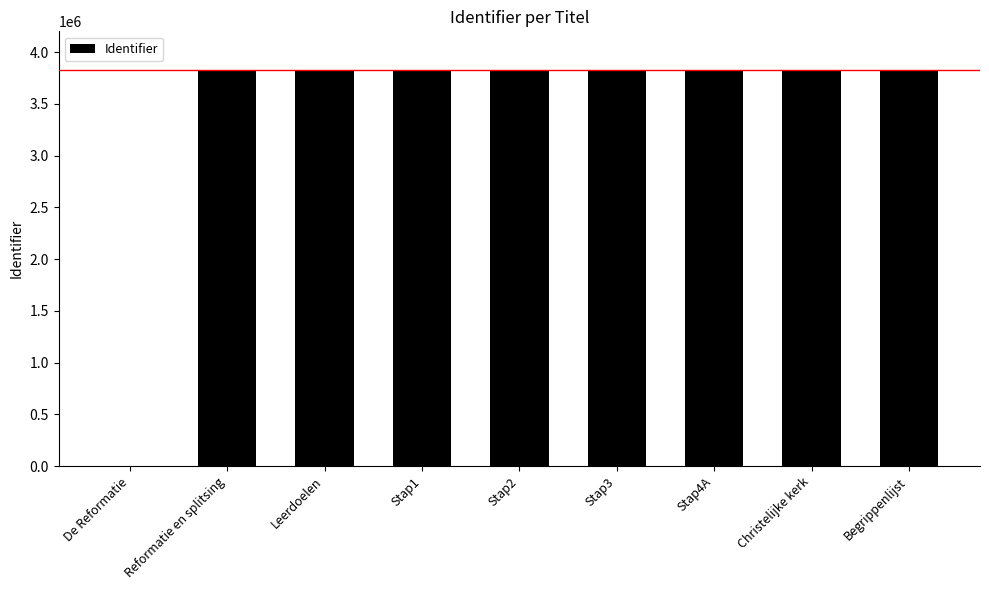

What is the ratio of the value at Reformatie en splitsing to the value at Stap1?

1.0